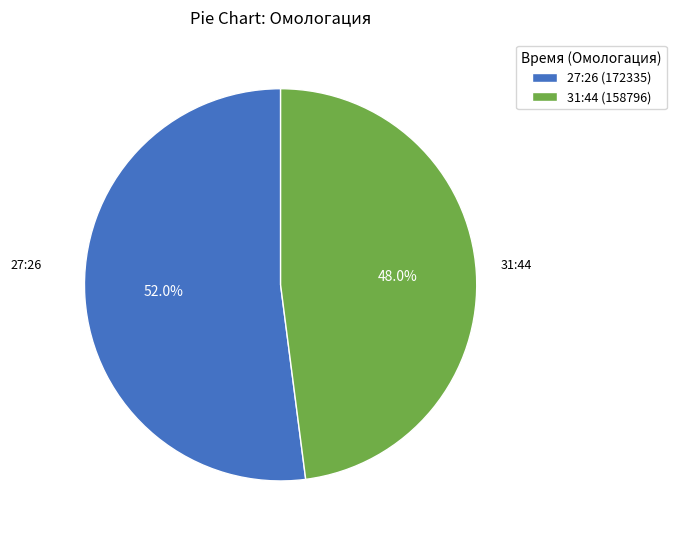

What is the majority slice?

27:26 (172335)